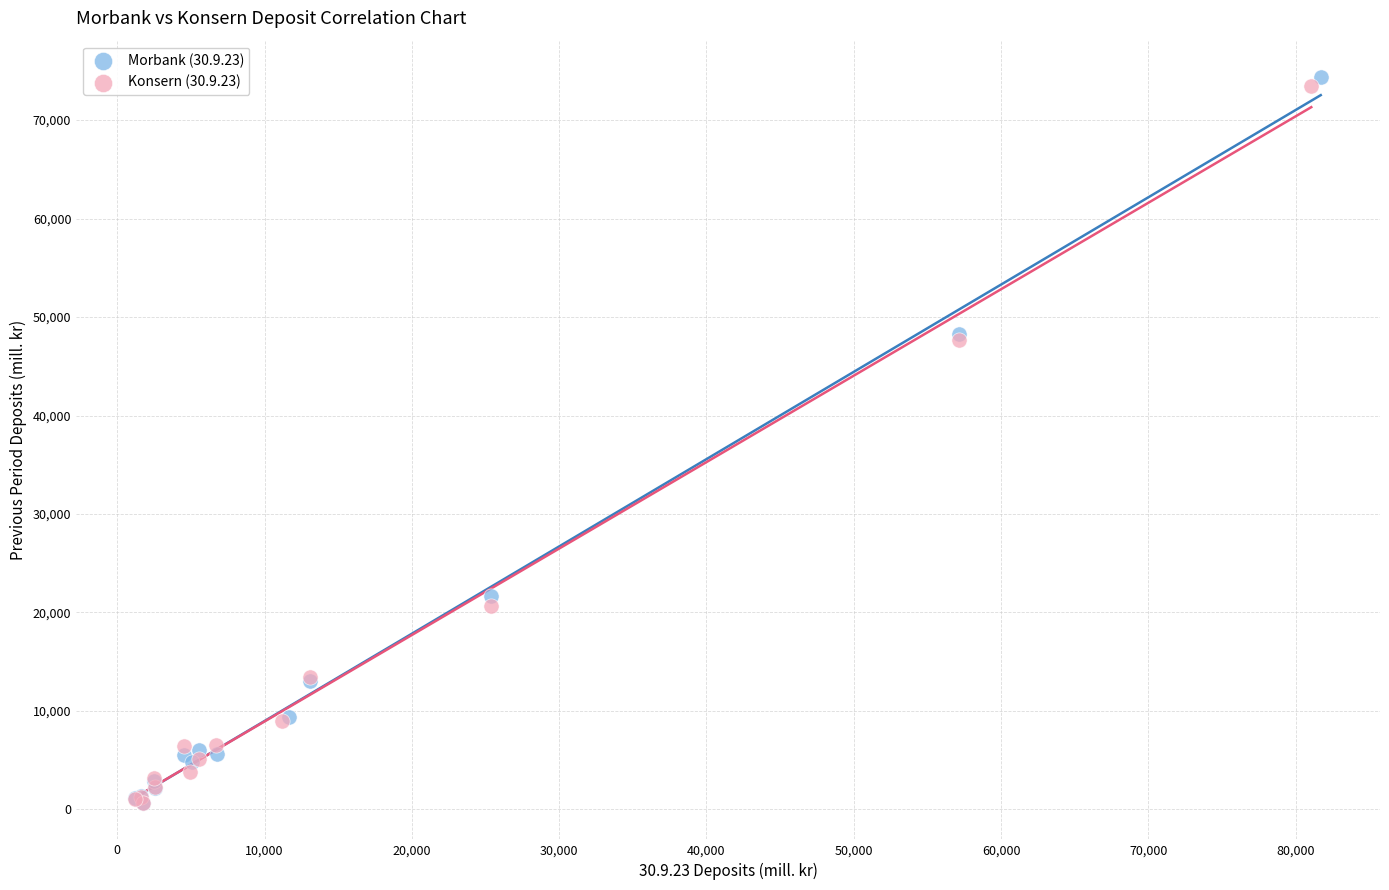

Which series has the largest Y range (max minus min)?

Morbank (30.9.23)